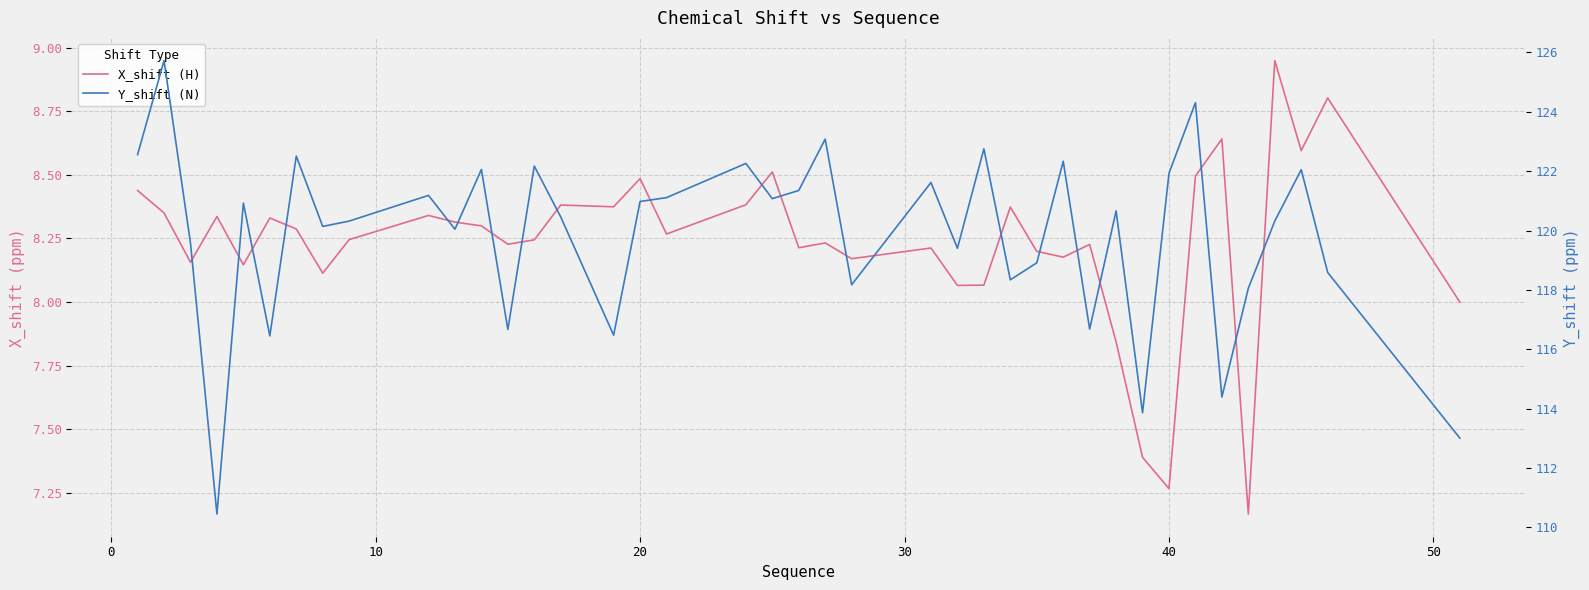

Does the chart display data point markers on the line(s)?

No